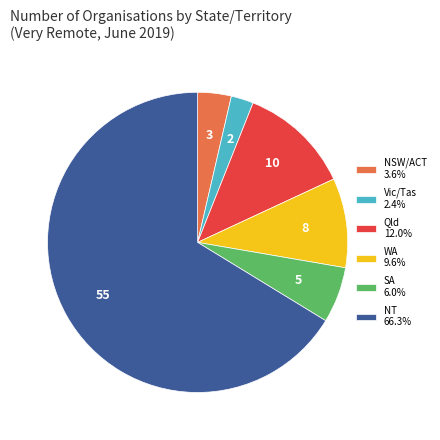

Count the number of slices in the pie.

6